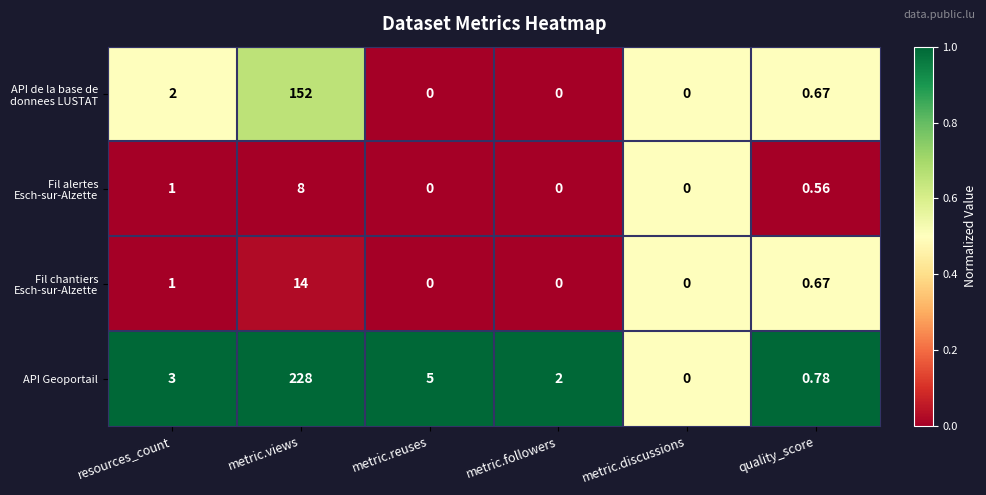

List the labels in order of API Geoportail value, smallest first.

metric.discussions, quality_score, metric.followers, resources_count, metric.reuses, metric.views